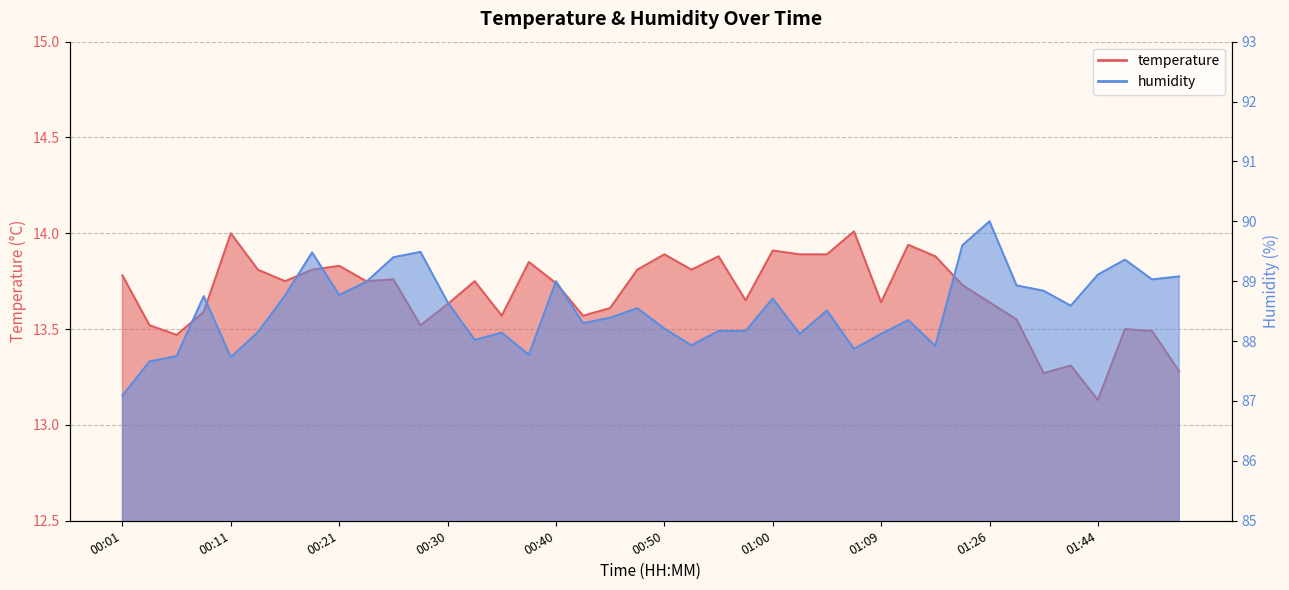

Does the chart have visible grid lines?

Yes